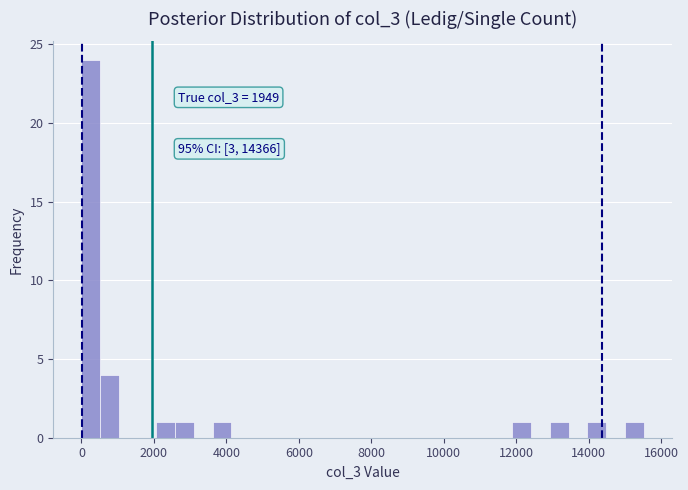

Around what value on the x-axis is the tallest bar? Give the approximate position of its centre, as read against the axis.

200